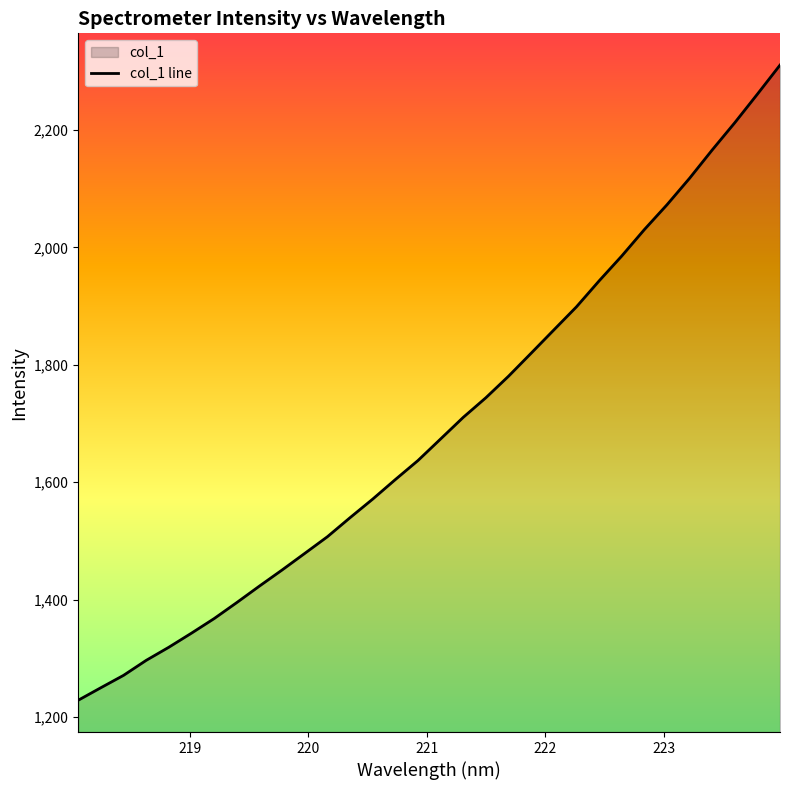

What is the difference between the second highest and second lowest values?

1011.5